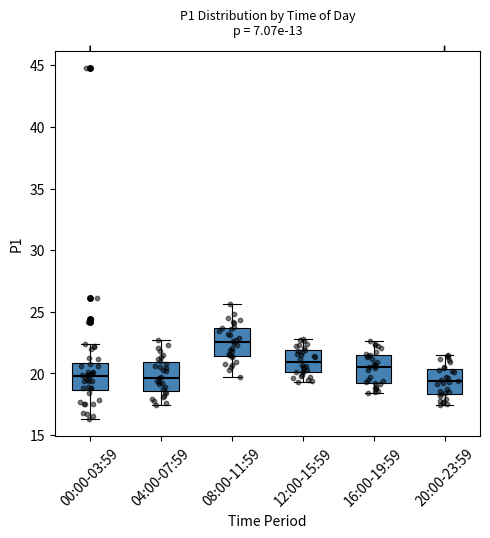

Reading left to right, read every box against the y-axis: the position of its median line, the range the box covers, and the ends of its whiskers. The values are not printed on the chart, so give them approximately, as read against the axis.

00:00-03:59: median 20.0, box 18.5 to 21.0, whiskers 16.5 to 22.5
04:00-07:59: median 19.5, box 18.5 to 21.0, whiskers 17.5 to 22.5
08:00-11:59: median 22.5, box 21.5 to 23.5, whiskers 19.5 to 25.5
12:00-15:59: median 21.0, box 20.0 to 22.0, whiskers 19.5 to 23.0
16:00-19:59: median 20.5, box 19.0 to 21.5, whiskers 18.5 to 22.5
20:00-23:59: median 19.5, box 18.5 to 20.5, whiskers 17.5 to 21.5